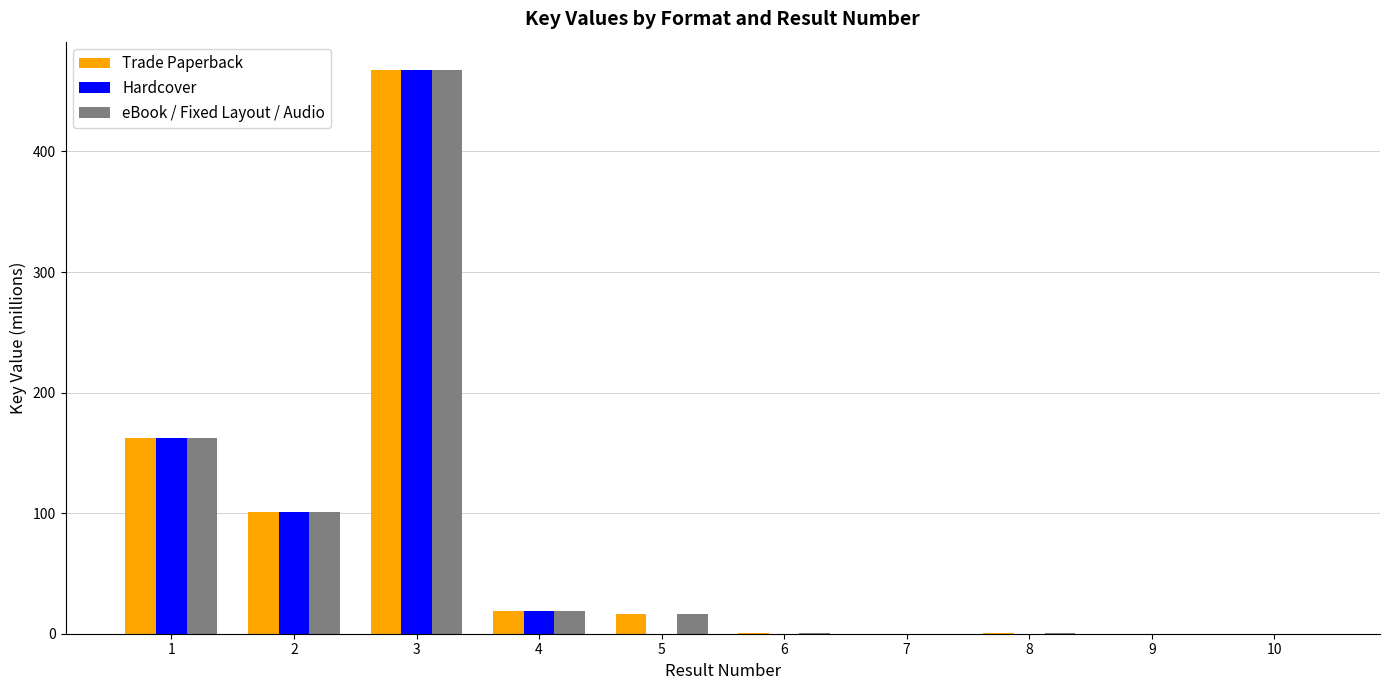

What is the total value across all series at 2?

303.3